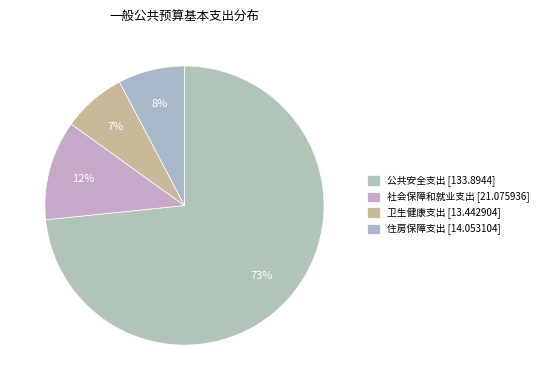

To the nearest percent, what is the combined percentage of 住房保障支出 and 卫生健康支出?

15%